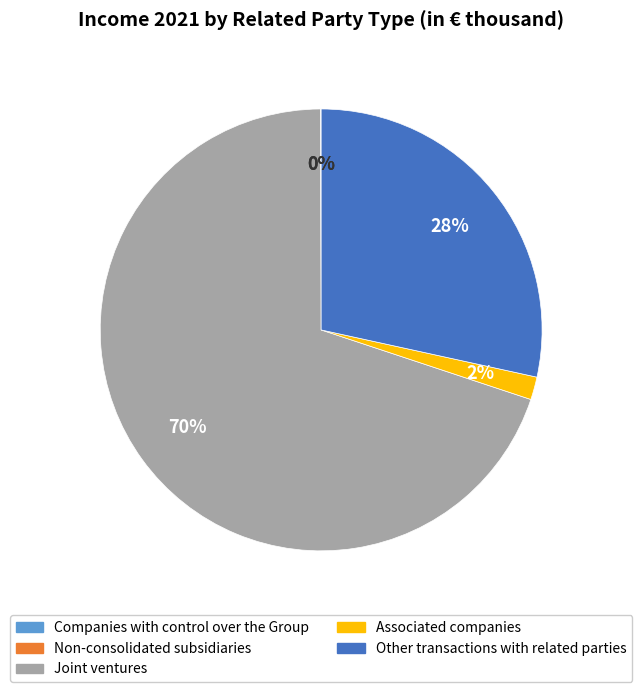

Is it true that Other transactions with related parties is 28% of the pie?

True